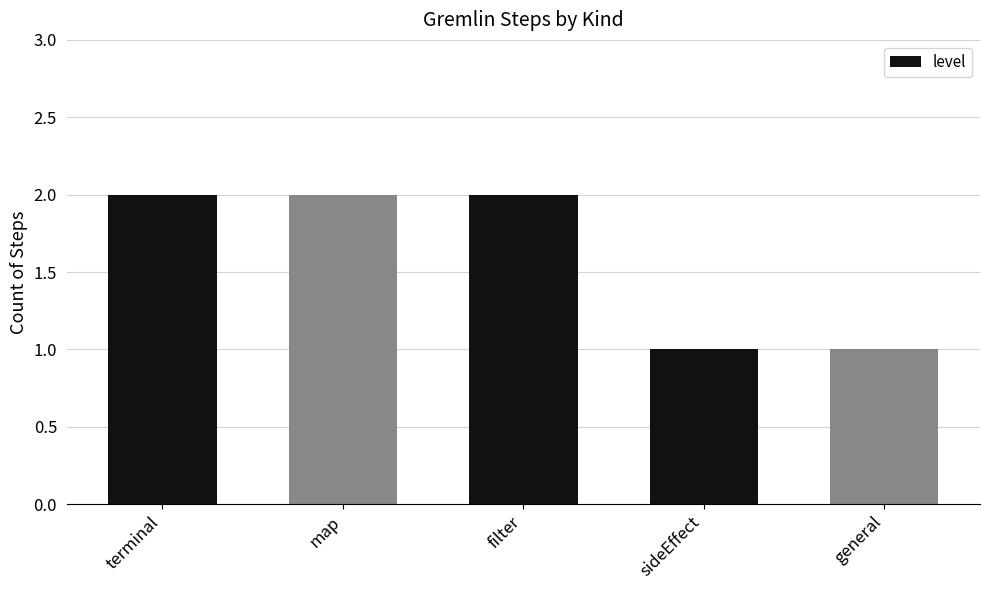

Count the values in the range 1 to 2.

5